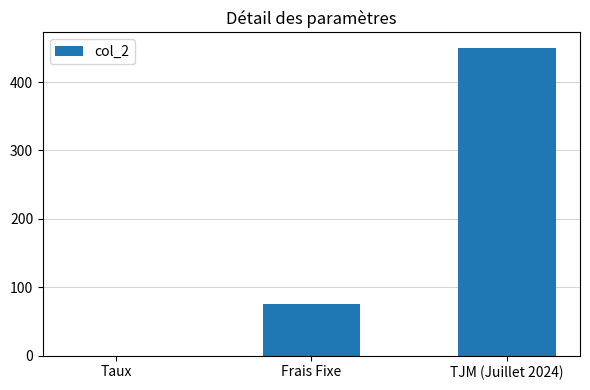

Is it true that the value at TJM (Juillet 2024) is 612.4?

False